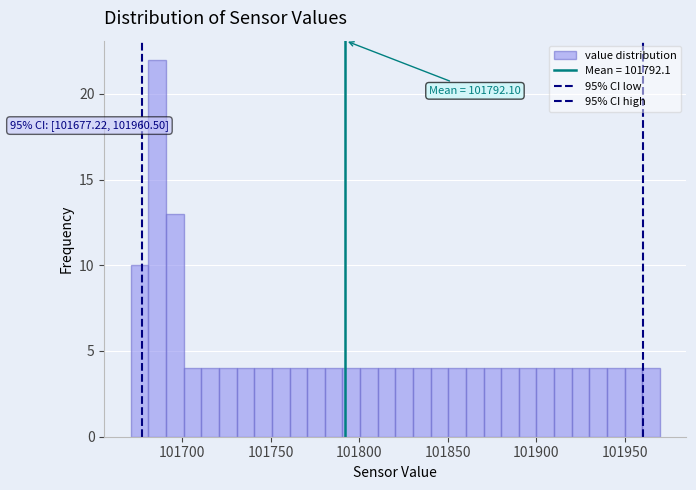

Around what value on the x-axis is the tallest bar? Give the approximate position of its centre, as read against the axis.

101685